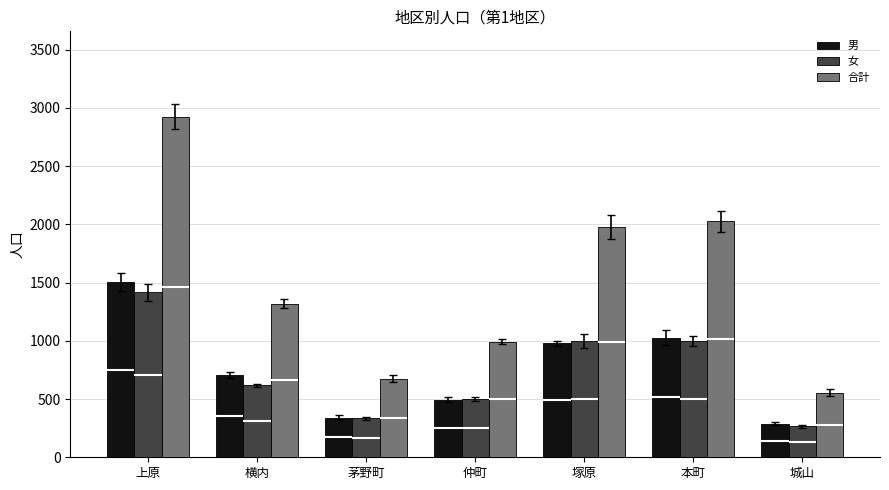

What is the difference between the 男 values at 塚原 and 本町?

50